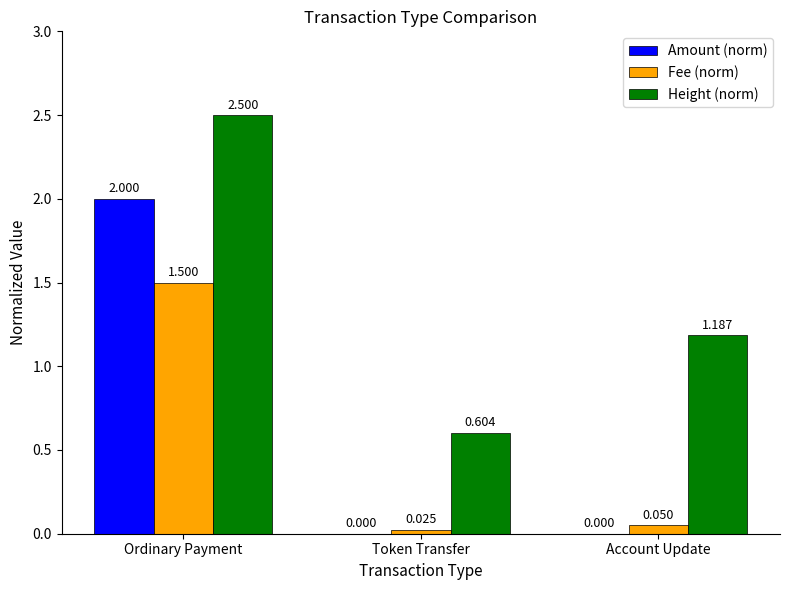

At which category is the sum across all series the highest?

Ordinary Payment